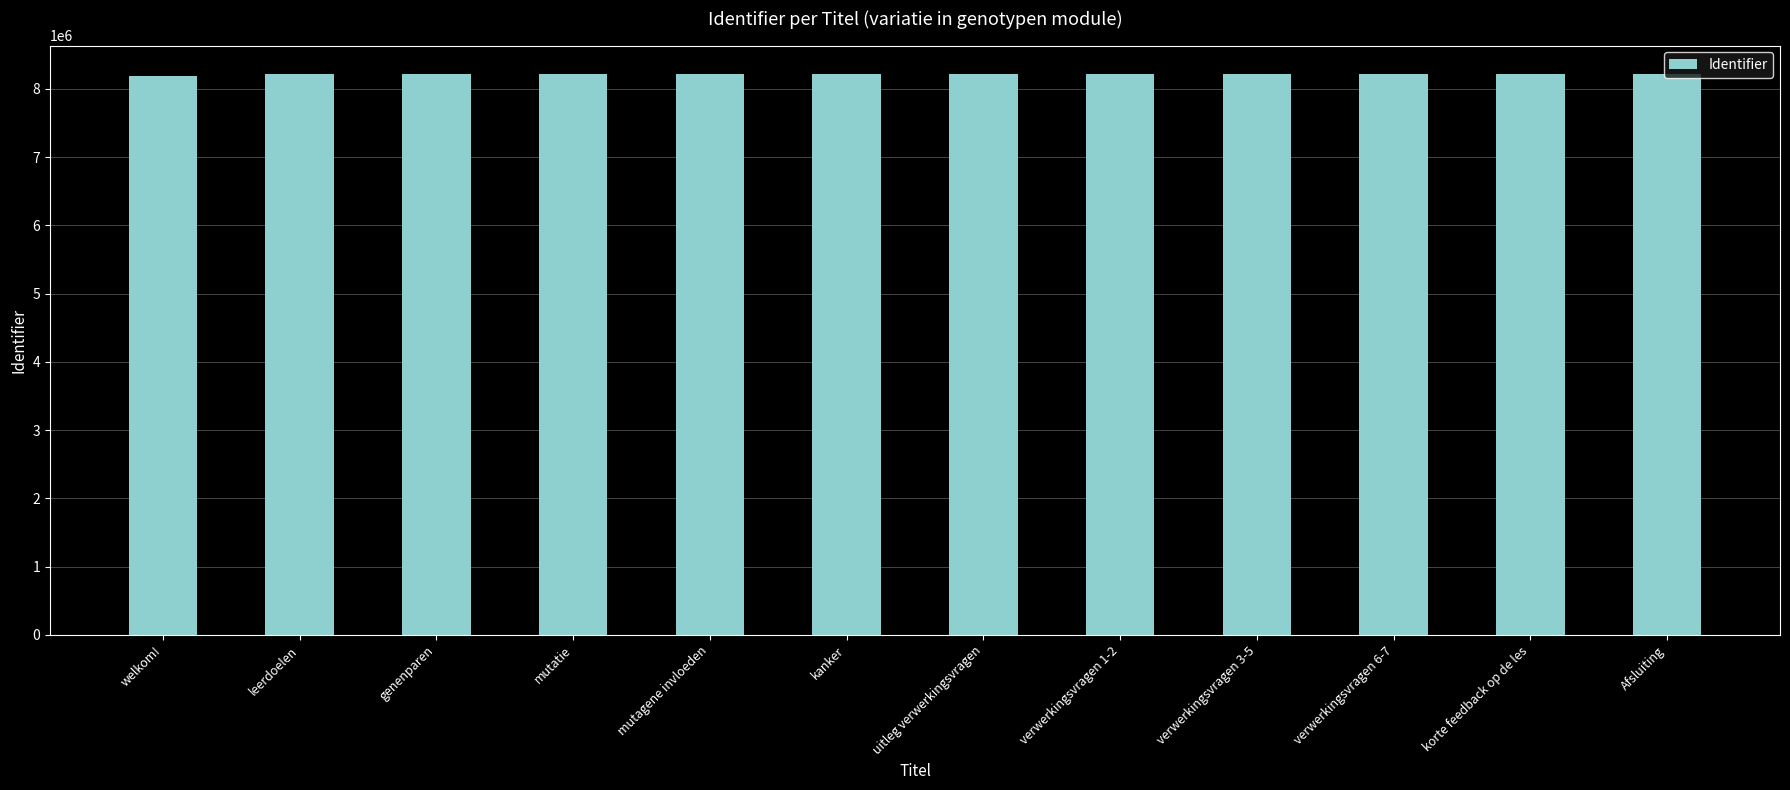

Count the number of categories in the chart.

12